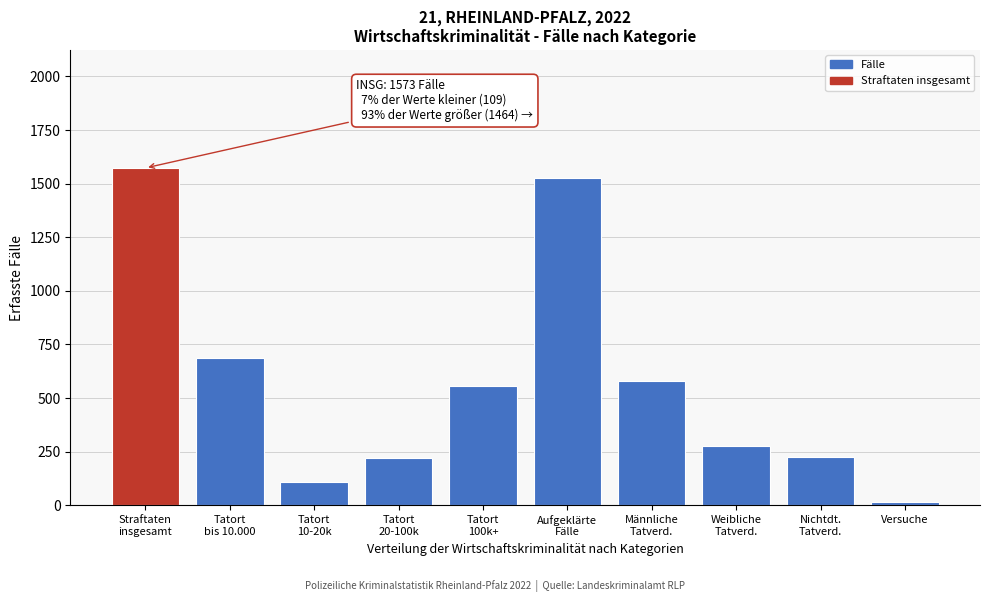

Which label corresponds to the smallest value in the chart?

Versuche